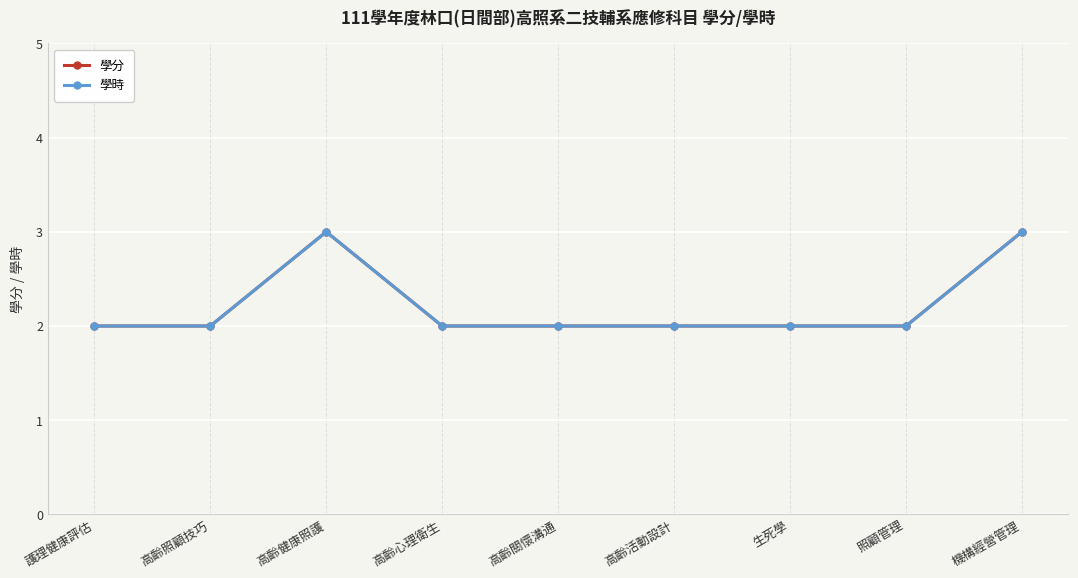

Which category has the highest value in the 學分 series?

高齡健康照護